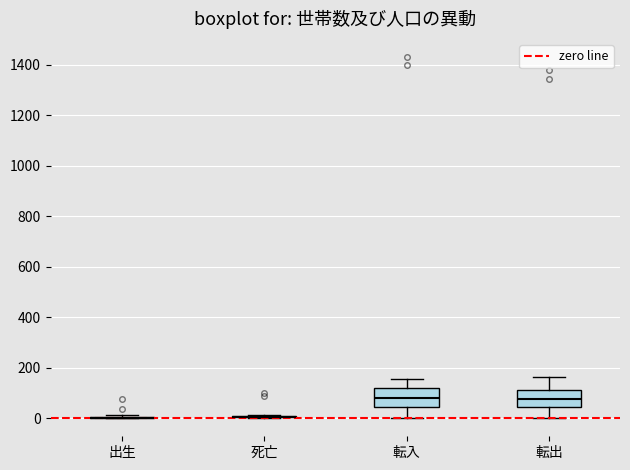

Reading left to right, read every box against the y-axis: the position of its median line, the range the box covers, and the ends of its whiskers. The values are not printed on the chart, so give them approximately, as read against the axis.

出生: box collapsed to a line at 0, whiskers 0 to 20
死亡: box collapsed to a line at 0, whiskers 0 to 20
転入: median 80, box 40 to 120, whiskers 0 to 160
転出: median 80, box 40 to 120, whiskers 0 to 160